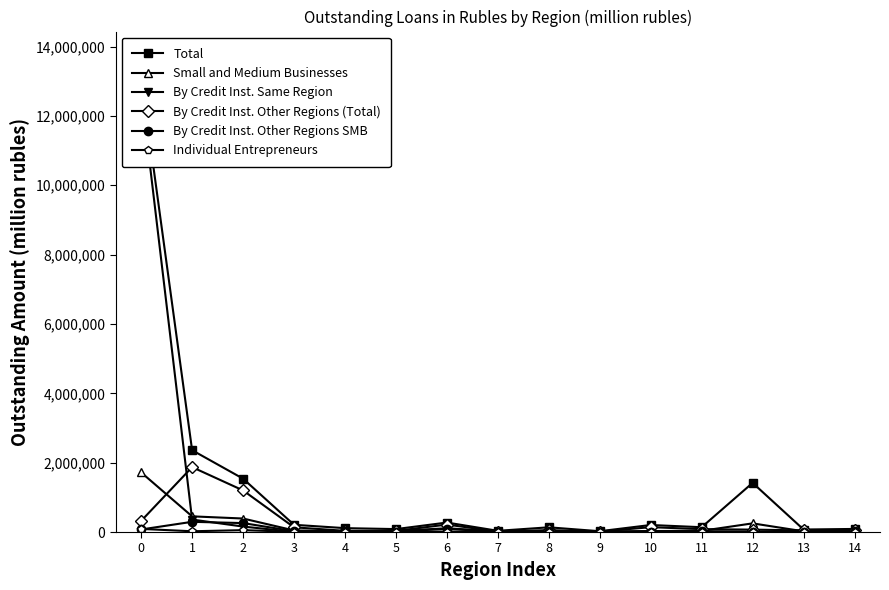

Does the chart have visible grid lines?

No